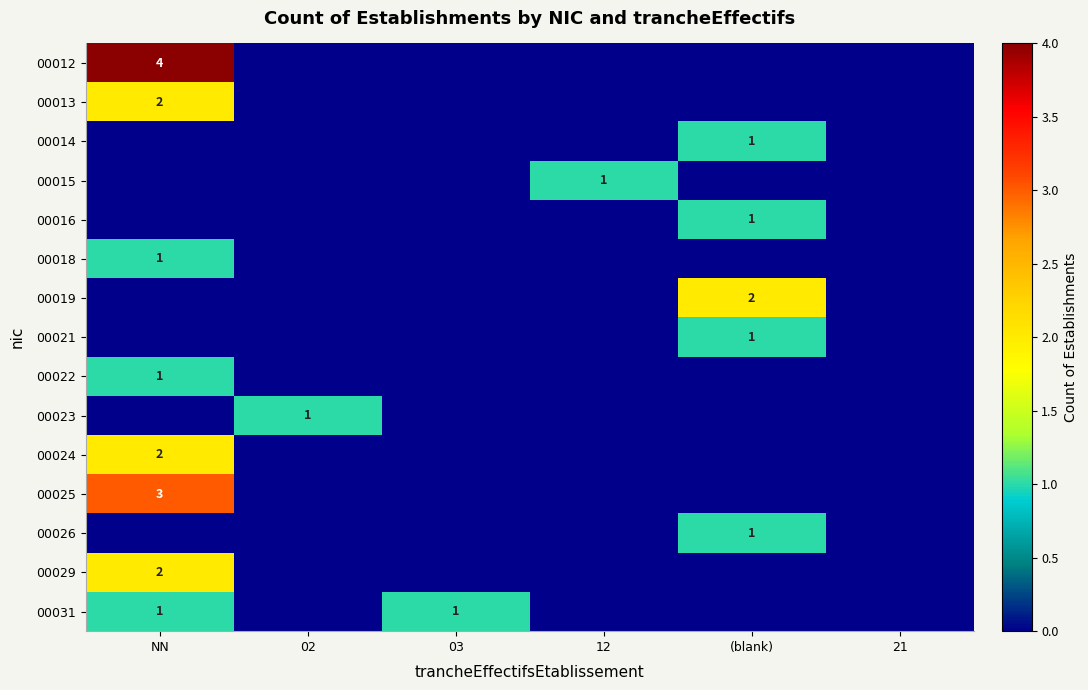

At how many categories does at least one series exceed 1?

2